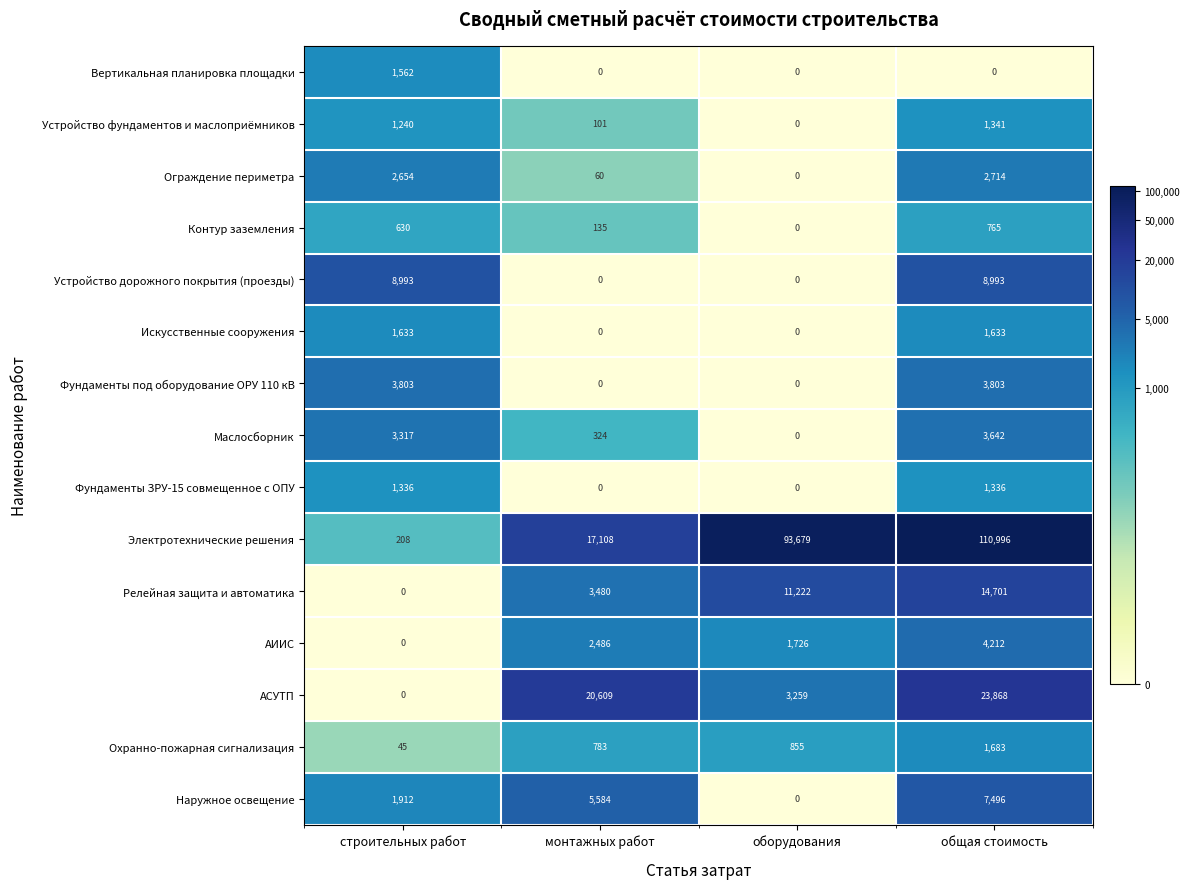

Which series has the largest total across all categories?

Электротехнические решения